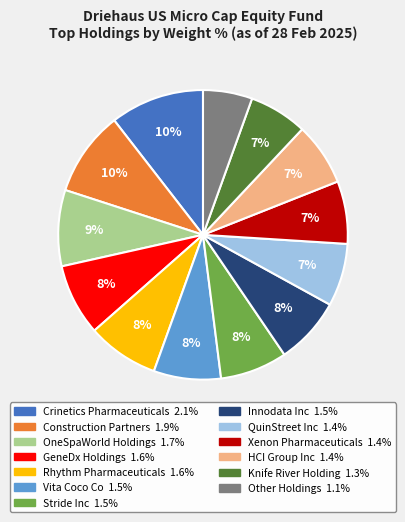

Is the sum of Innodata Inc and Other Holdings greater than half?

No